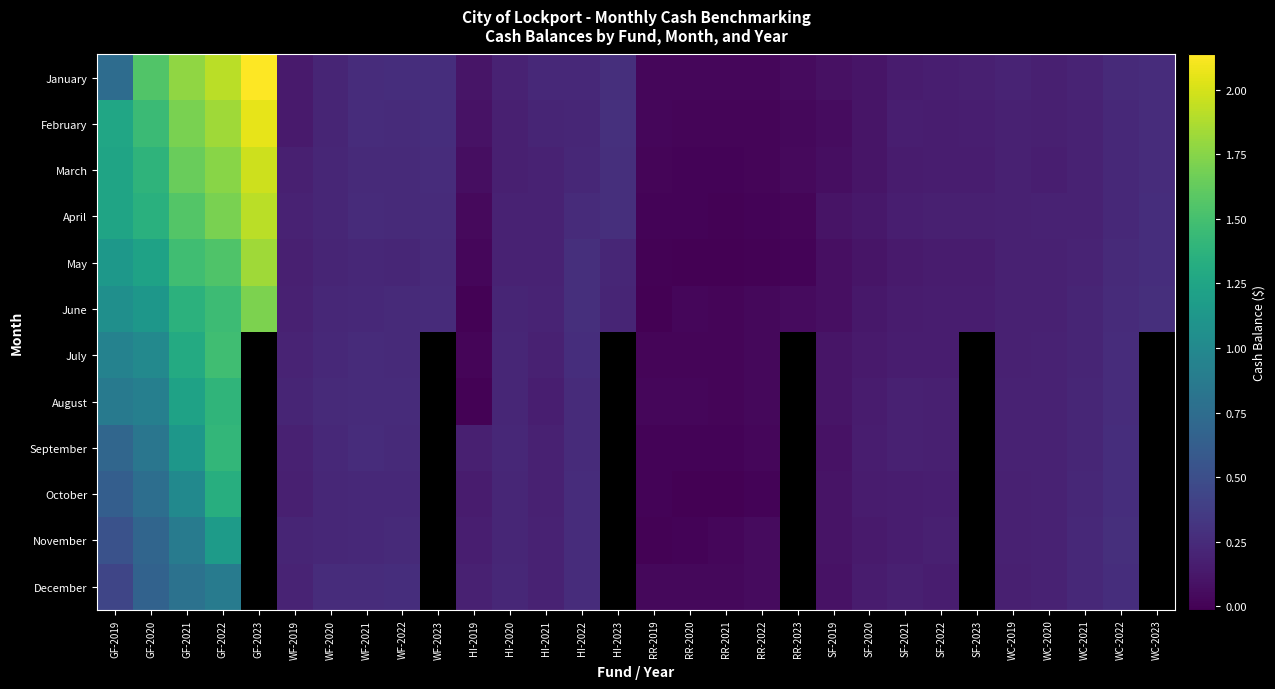

List the labels in order of January value, smallest first.

RR-2021, RR-2022, RR-2019, RR-2020, RR-2023, SF-2019, SF-2020, HI-2019, WF-2019, SF-2021, SF-2022, WC-2020, SF-2023, HI-2020, WC-2019, WC-2021, WF-2020, HI-2022, HI-2021, WC-2022, WC-2023, WF-2021, WF-2022, WF-2023, HI-2023, GF-2019, GF-2020, GF-2021, GF-2022, GF-2023